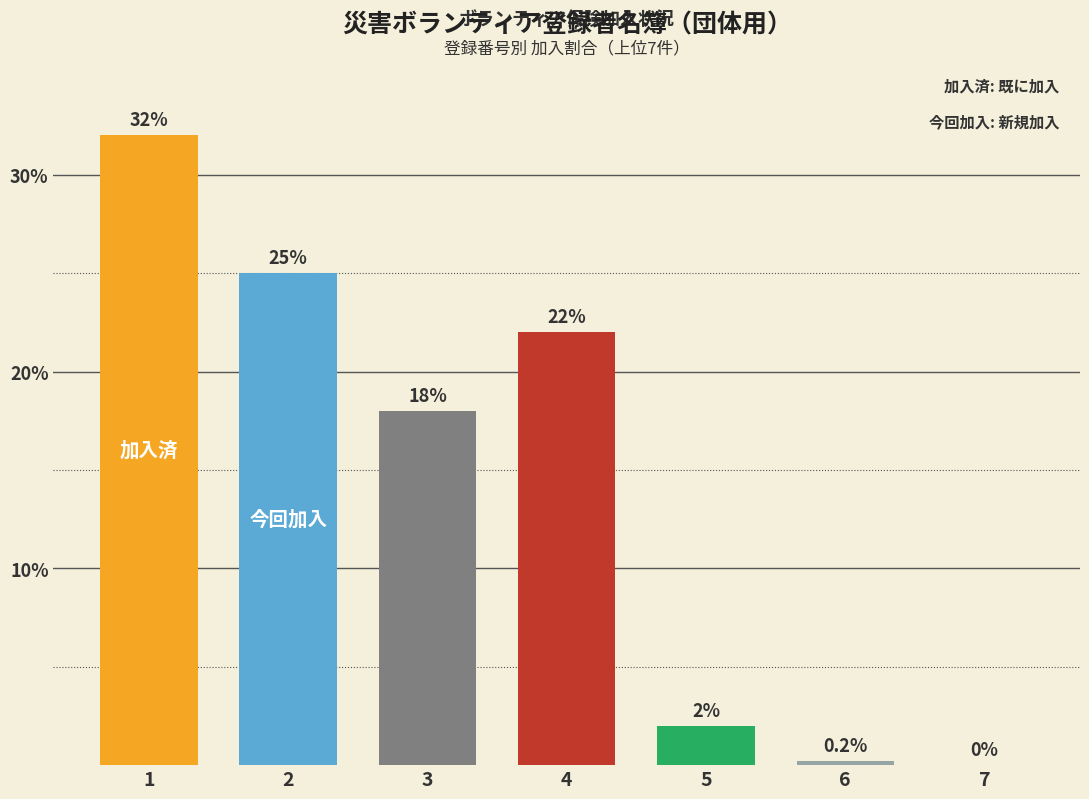

What is the change in value from 3 to 4?

+4.0